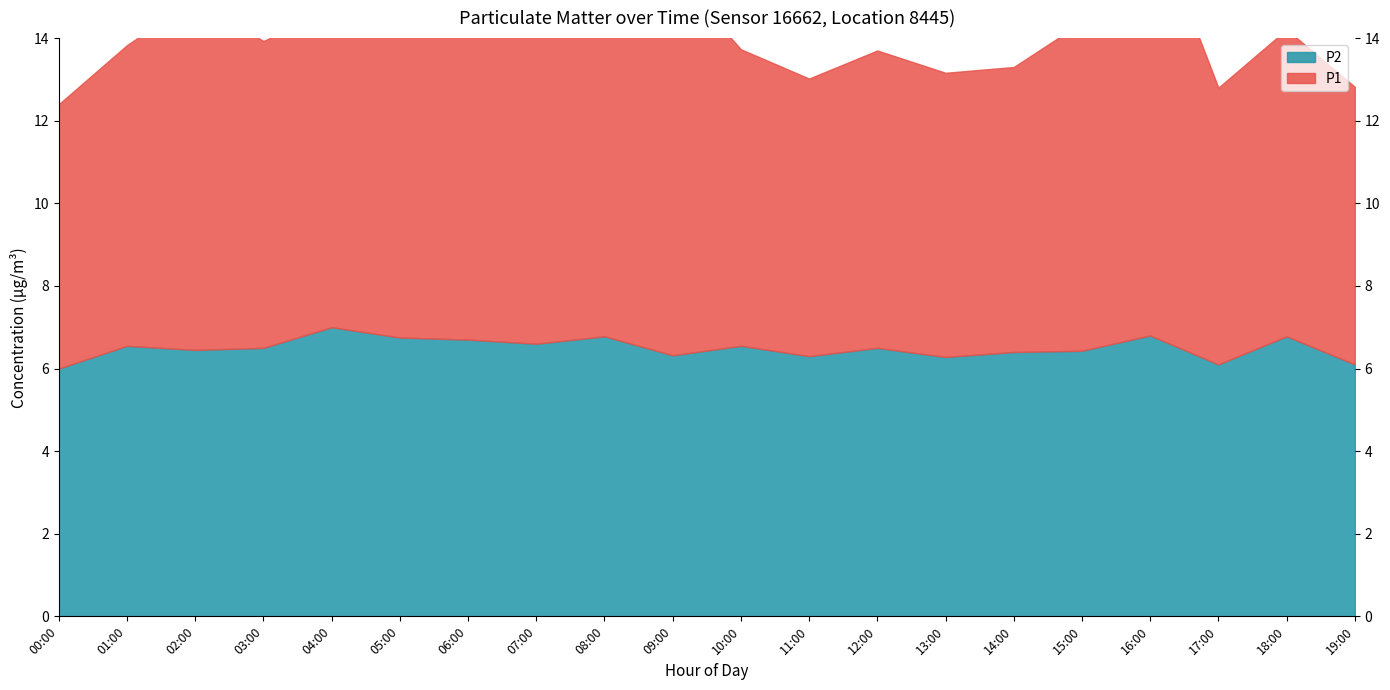

What are all the series names shown in the legend?

P1, P2